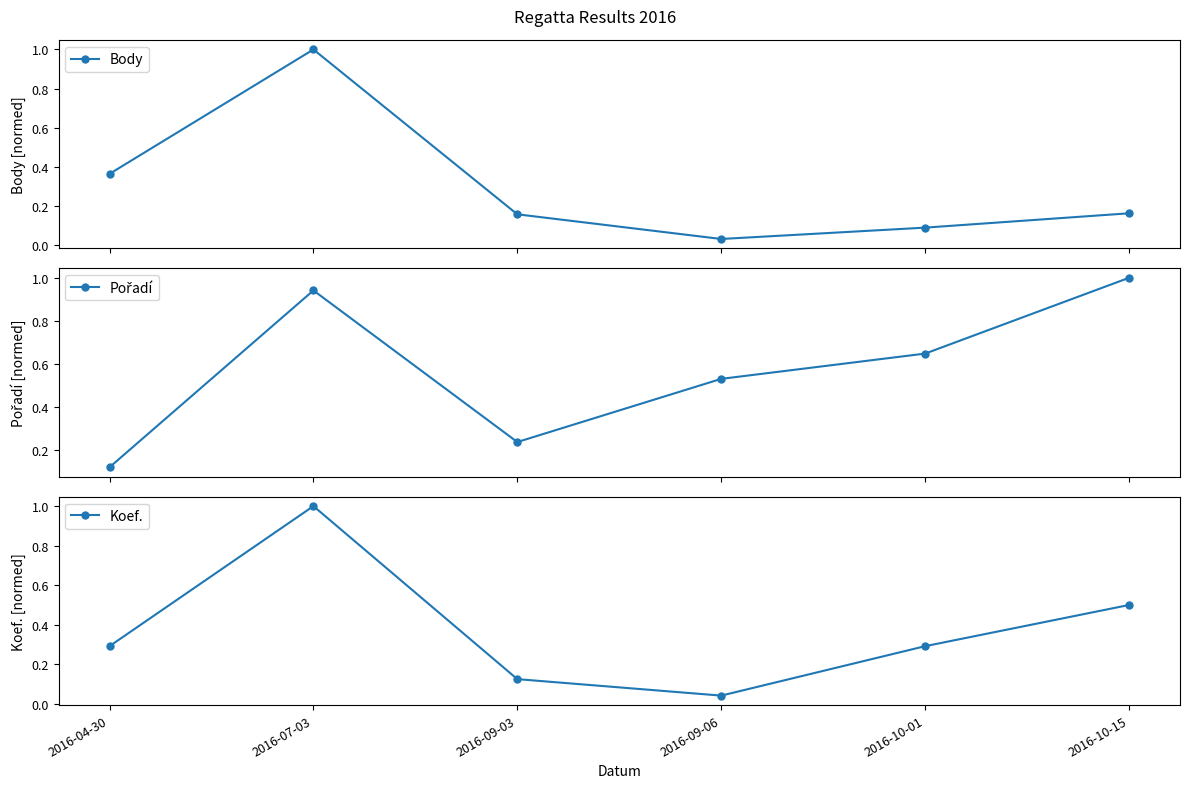

Reading left to right, list all the values displayed in this chart.

Body: 2016-04-30=0.4	2016-07-03=1.0	2016-09-03=0.2	2016-09-06=0.0	2016-10-01=0.1	2016-10-15=0.2
Pořadí: 2016-04-30=0.1	2016-07-03=0.9	2016-09-03=0.2	2016-09-06=0.5	2016-10-01=0.6	2016-10-15=1.0
Koef.: 2016-04-30=0.3	2016-07-03=1.0	2016-09-03=0.1	2016-09-06=0.0	2016-10-01=0.3	2016-10-15=0.5